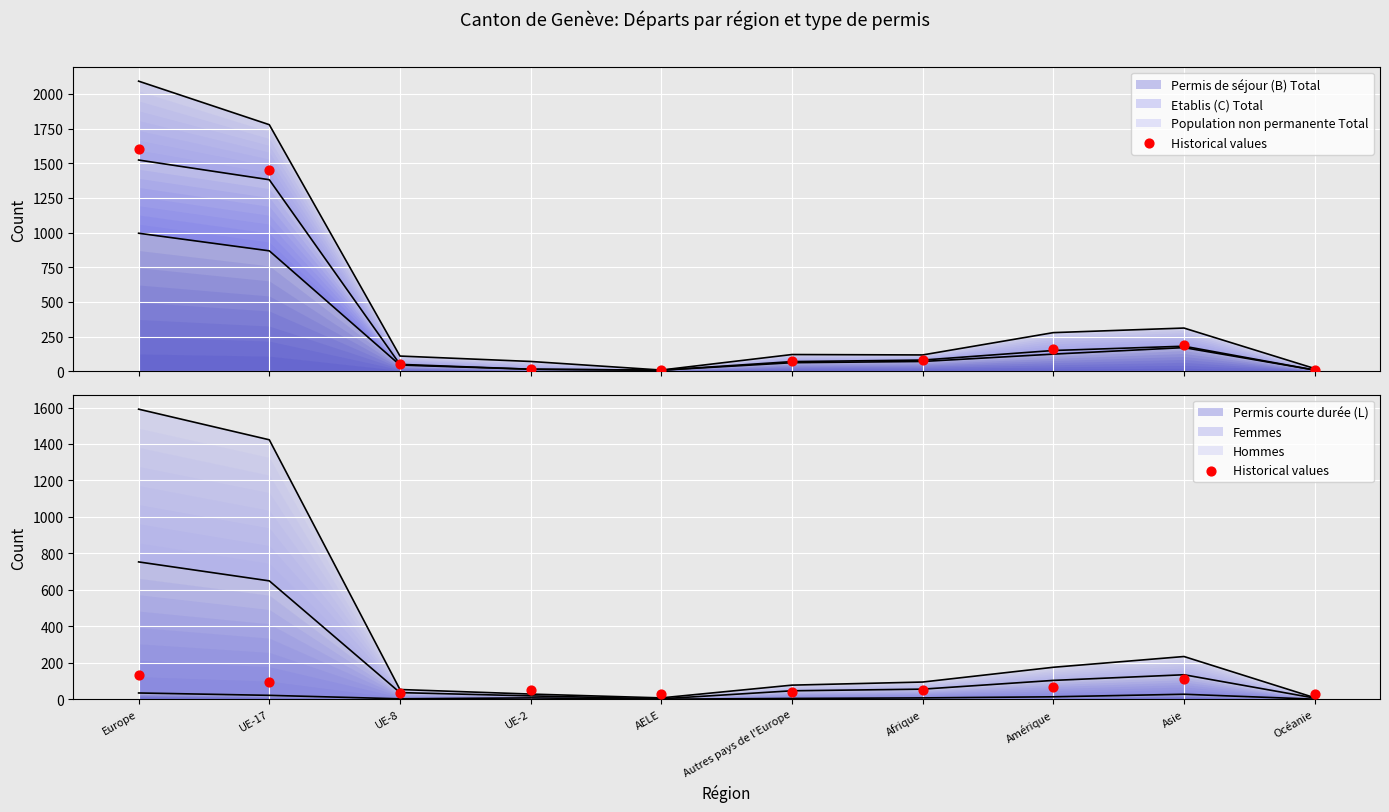

Between UE-17 and Afrique, which is larger?

UE-17